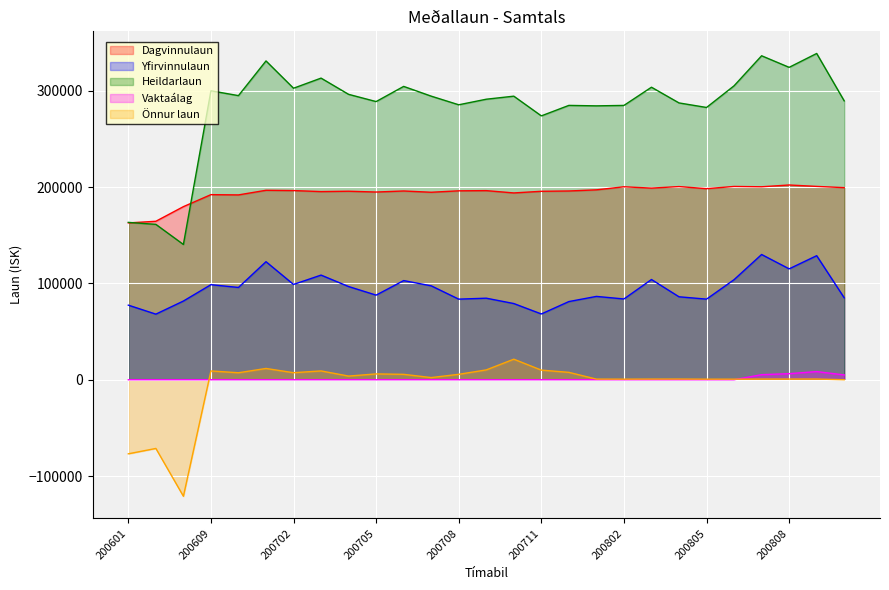

Rank the series by their maximum value, from highest to lowest.

Heildarlaun, Dagvinnulaun, Yfirvinnulaun, Önnur laun, Vaktaálag